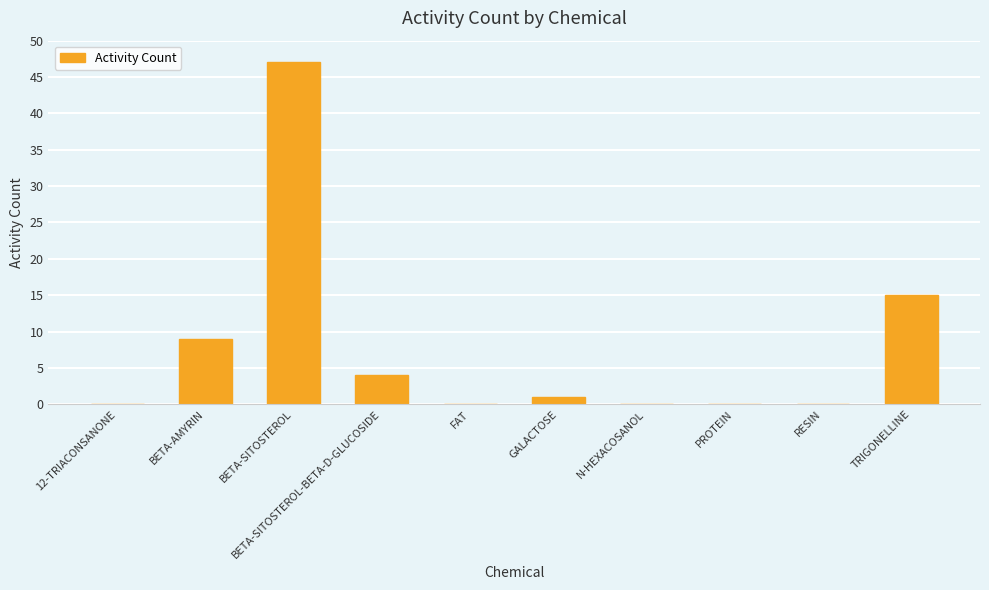

What is the ratio of the value at TRIGONELLINE to the value at GALACTOSE?

15.0